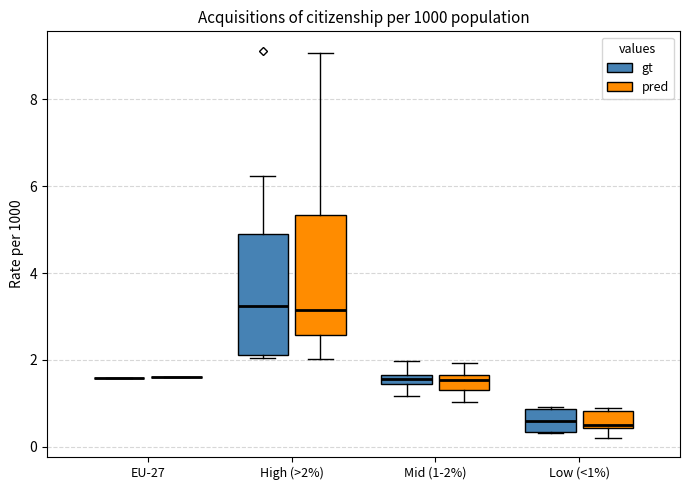

Where is the upper edge of the box for Mid (1-2%) (gt) on the y-axis? The values are not printed on the chart, so give them approximately, as read against the axis.

1.6